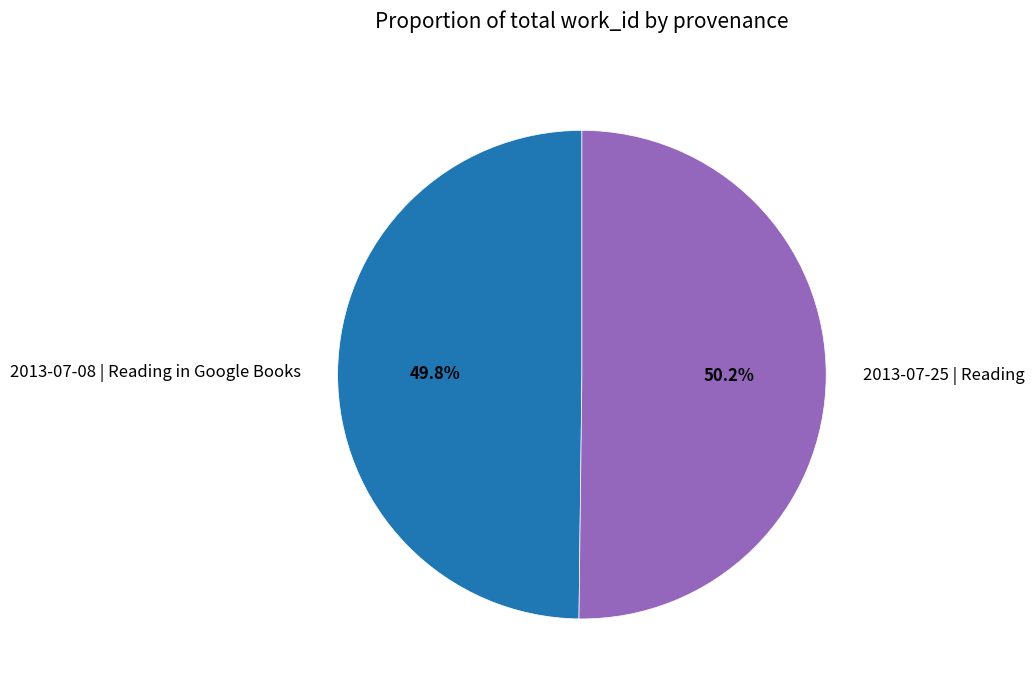

Count the number of slices in the pie.

2